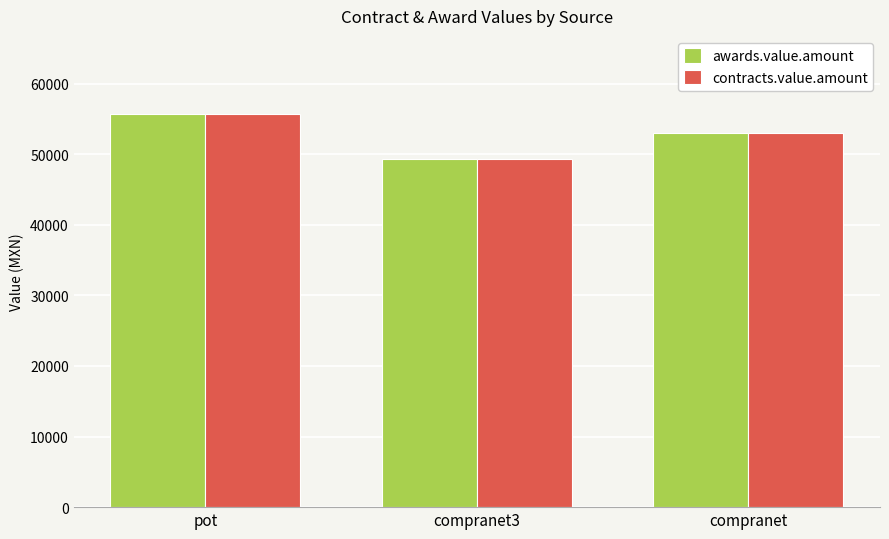

What is the approximate value of contracts.value.amount at pot?

55644.4